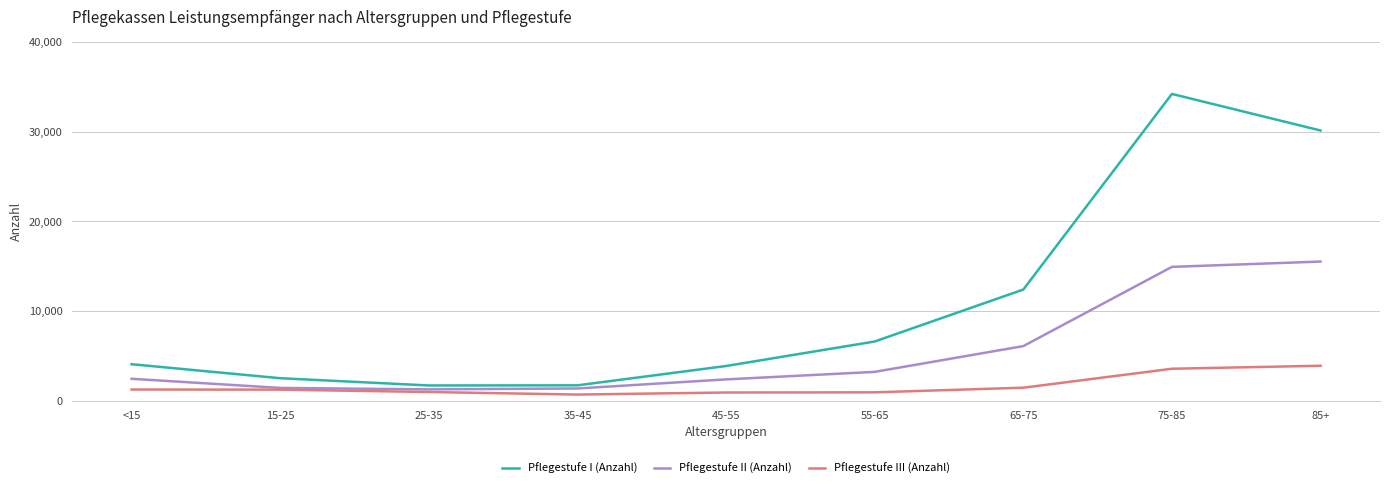

The value of Pflegestufe III (Anzahl) at 85+ is 7015. True or false?

False